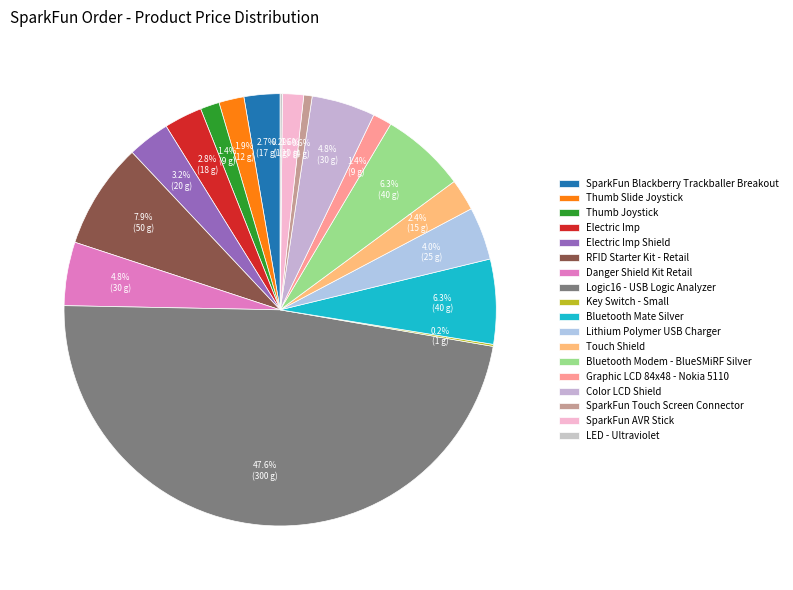

To the nearest percent, what percentage of the pie is Bluetooth Modem - BlueSMiRF Silver?

6%